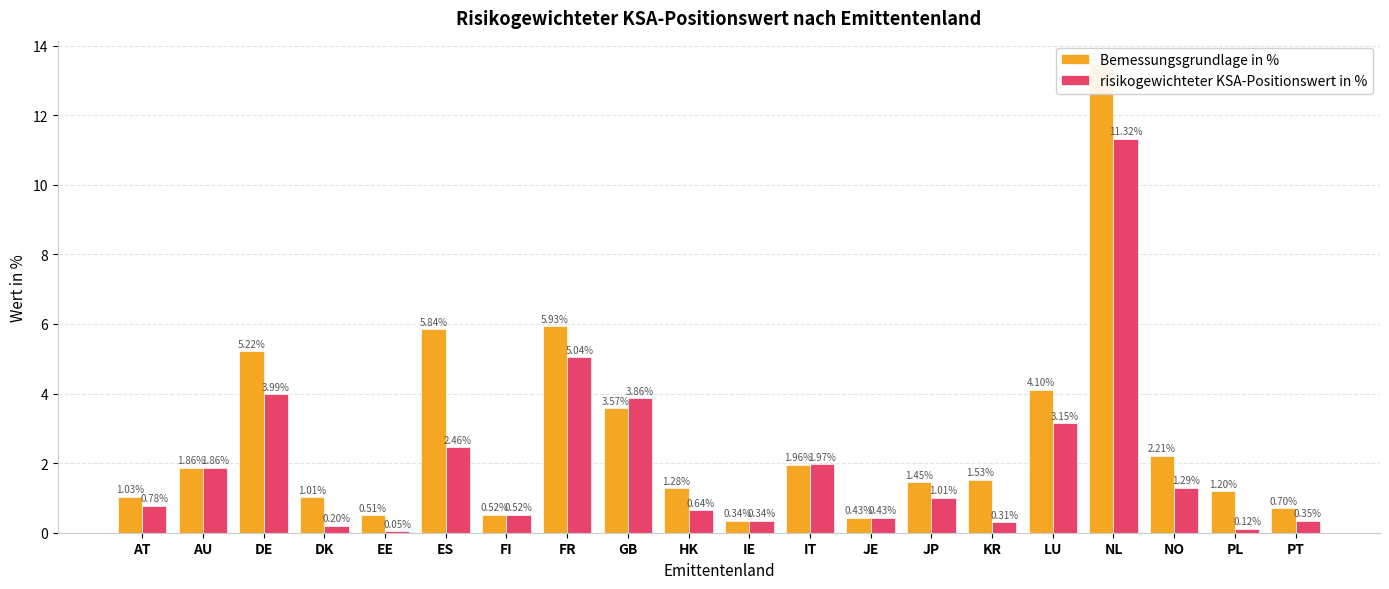

What are all the series names shown in the legend?

Bemessungsgrundlage in %, risikogewichteter KSA-Positionswert in %